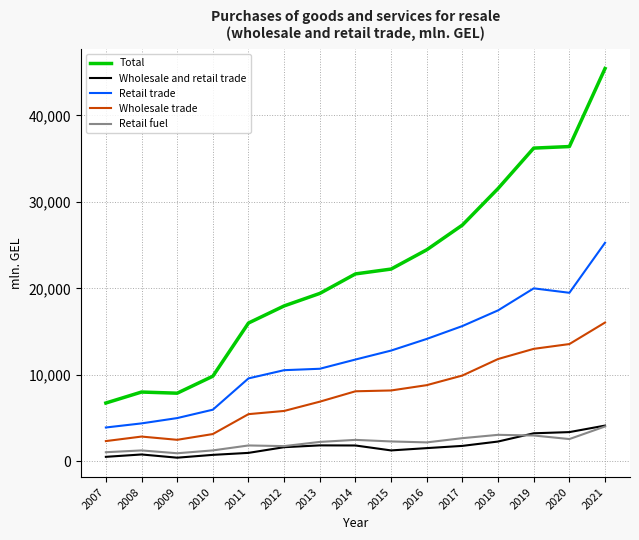

What is the approximate value of Retail trade at 2010?

5957.6